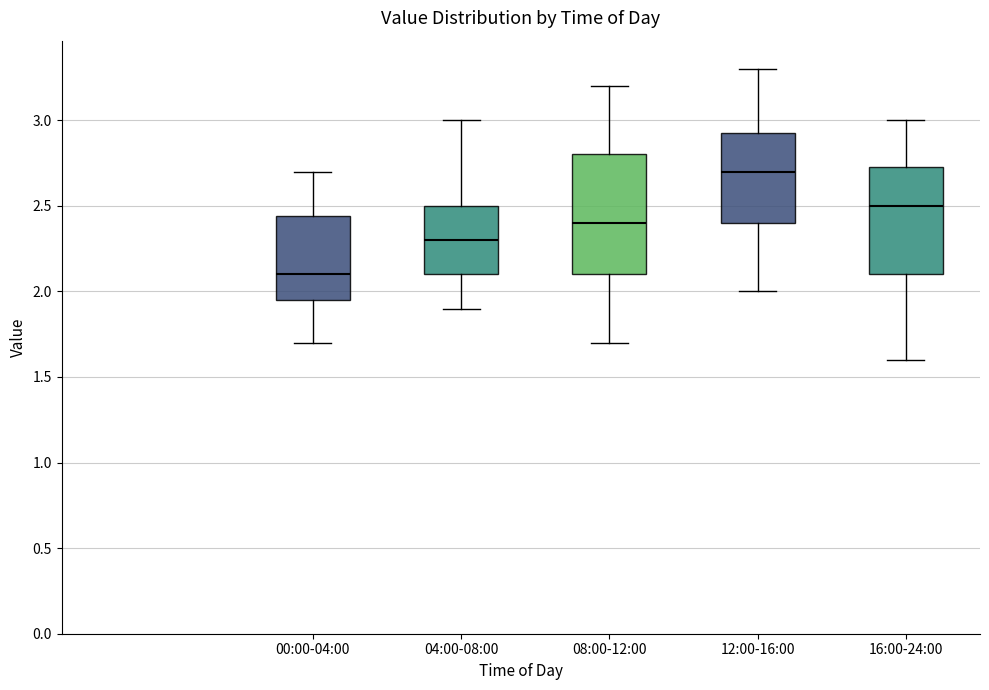

Reading left to right, read every box against the y-axis: the position of its median line, the range the box covers, and the ends of its whiskers. The values are not printed on the chart, so give them approximately, as read against the axis.

00:00-04:00: median 2.10, box 1.95 to 2.45, whiskers 1.70 to 2.70
04:00-08:00: median 2.30, box 2.10 to 2.50, whiskers 1.90 to 3.00
08:00-12:00: median 2.40, box 2.10 to 2.80, whiskers 1.70 to 3.20
12:00-16:00: median 2.70, box 2.40 to 2.95, whiskers 2.00 to 3.30
16:00-24:00: median 2.50, box 2.10 to 2.75, whiskers 1.60 to 3.00